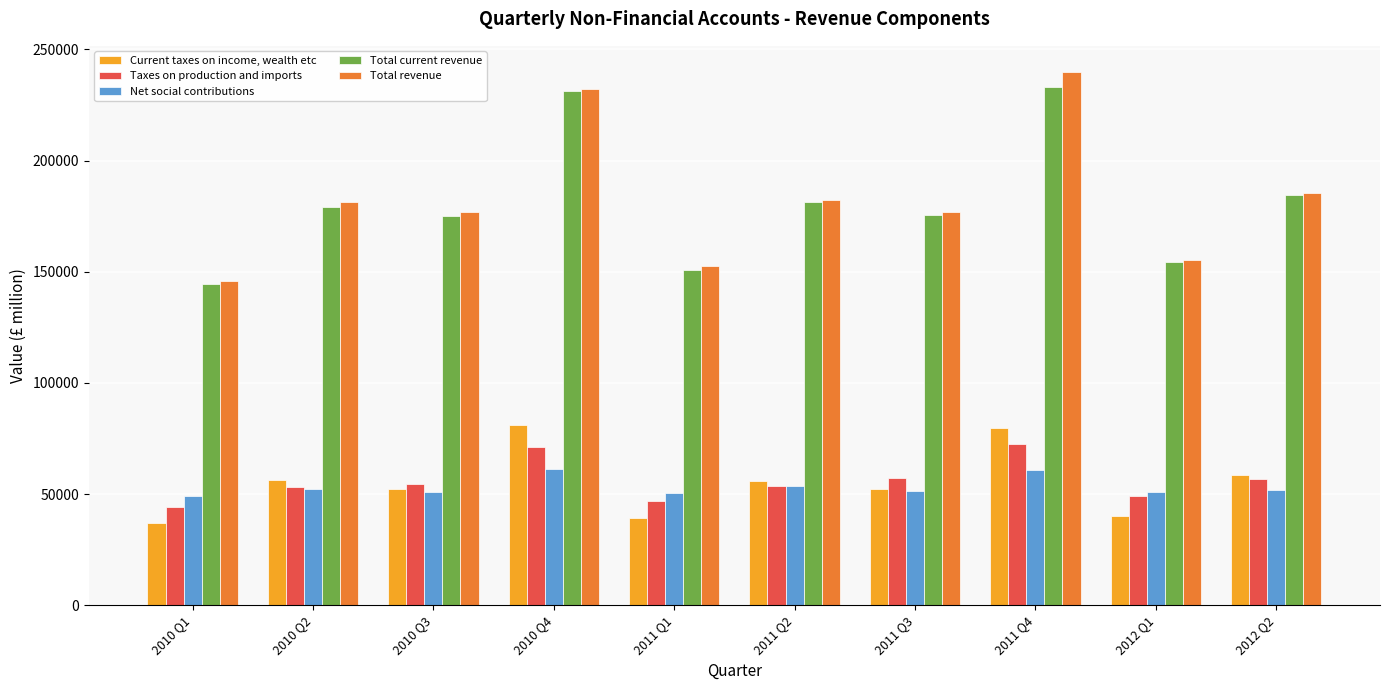

Are the bars horizontal?

No